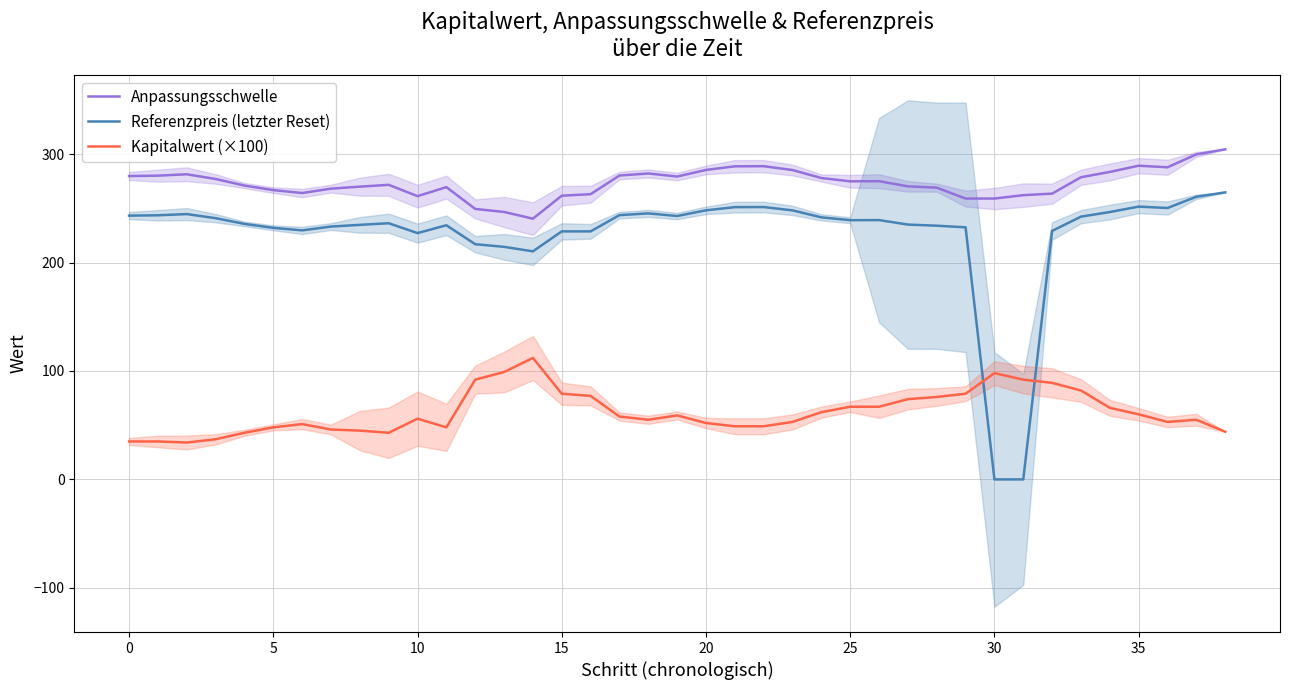

What are all the series names shown in the legend?

Anpassungsschwelle, Referenzpreis (letzter Reset), Kapitalwert (×100)